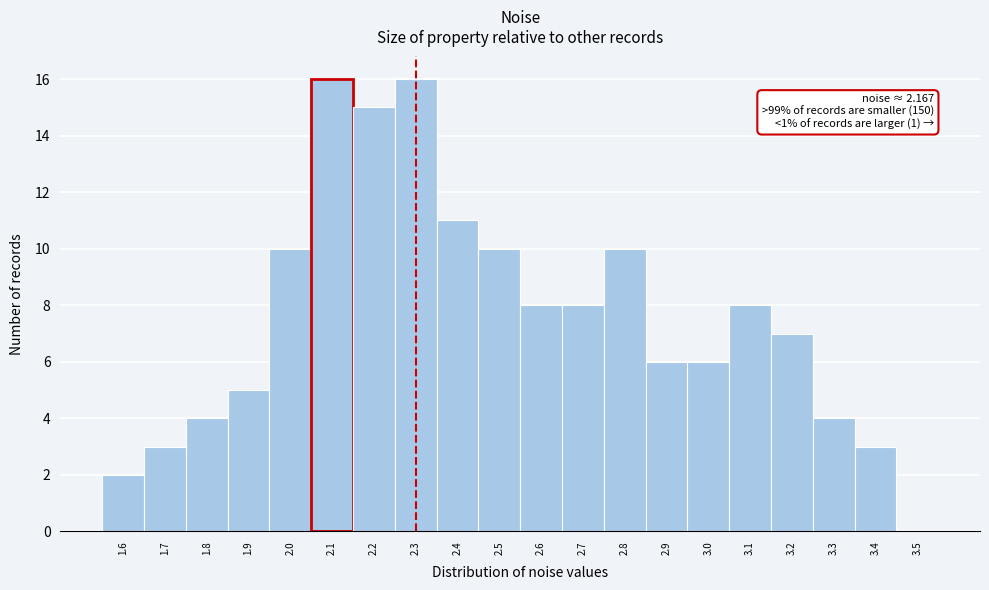

Reading left to right, extract all data points from this chart.

1.6=2	1.7=3	1.8=4	1.9=5	2.0=10	2.1=16	2.2=15	2.3=16	2.4=11	2.5=10	2.6=8	2.7=8	2.8=10	2.9=6	3.0=6	3.1=8	3.2=7	3.3=4	3.4=3	3.5=0